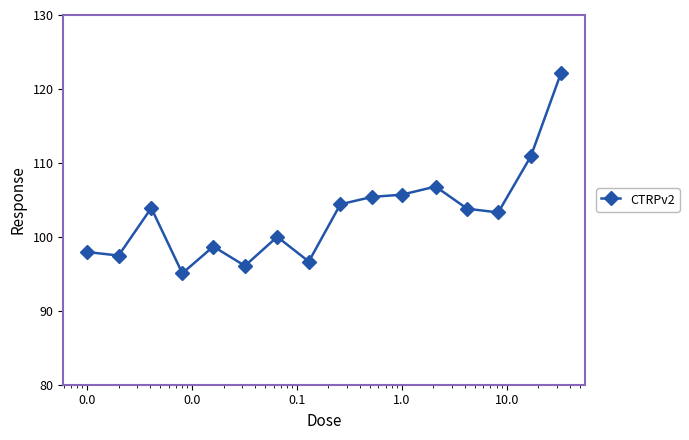

What is the sum of all values?

1648.3